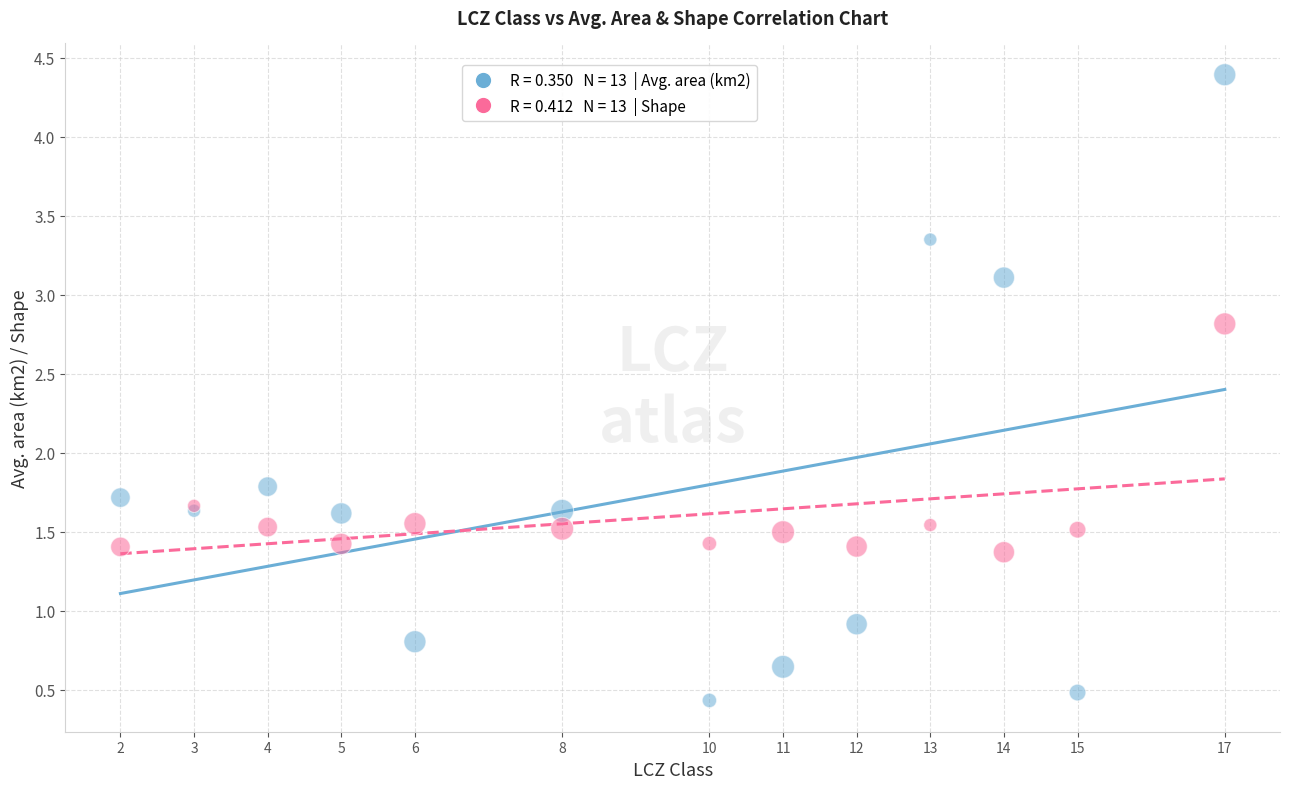

Across all series, what Y value is closest to 2?

1.8